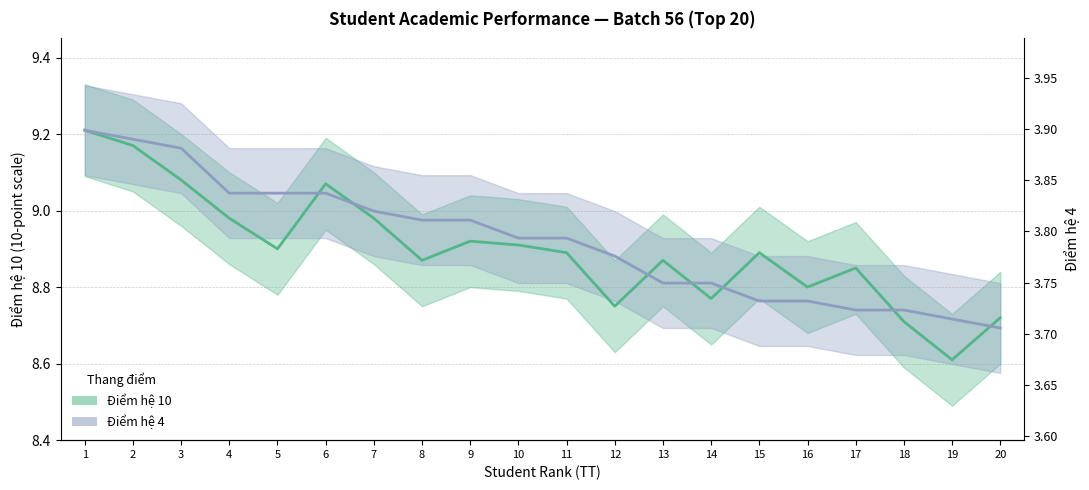

Reading left to right, list all the values displayed in this chart.

Điểm hệ 10 (centre): 9.2	9.2	9.1	9.0	8.9	9.1	9.0	8.9	8.9	8.9	8.9	8.8	8.9	8.8	8.9	8.8	8.8	8.7	8.6	8.7
Điểm hệ 4 (centre, scaled): 9.2	9.2	9.2	9.0	9.0	9.0	9.0	9.0	9.0	8.9	8.9	8.9	8.8	8.8	8.8	8.8	8.7	8.7	8.7	8.7